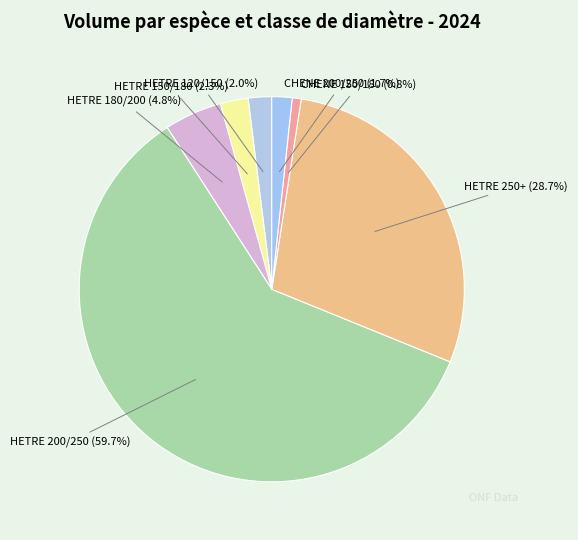

Combined, what portion of the pie is CHENE 200/250 and HETRE 150/180?

4.0%